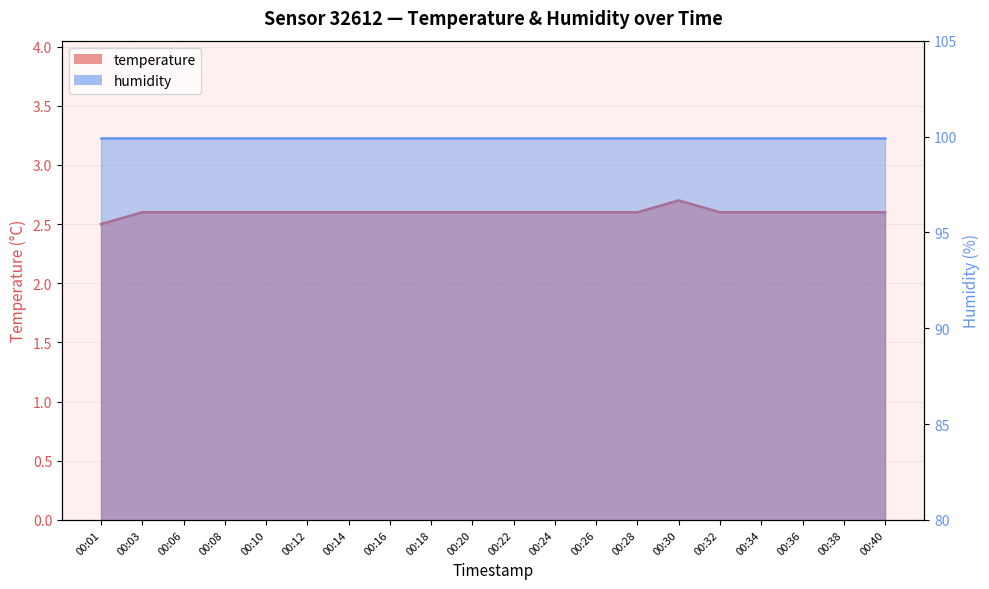

True or false: the data has more than 0 interior local peaks.

True